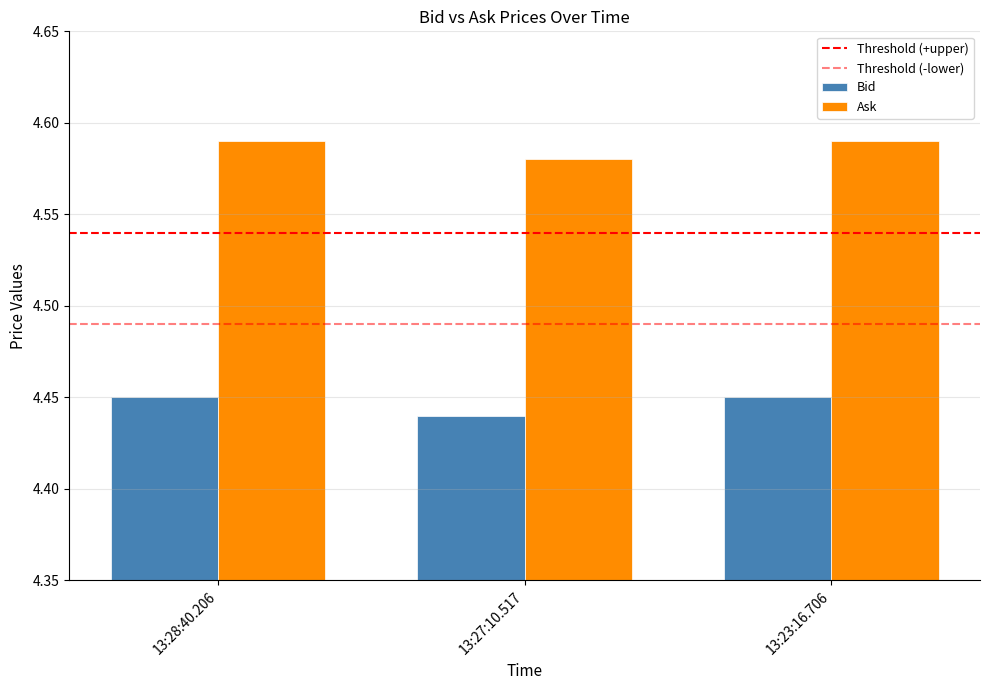

What value does the Ask series have at 13:23:16.706?

4.6